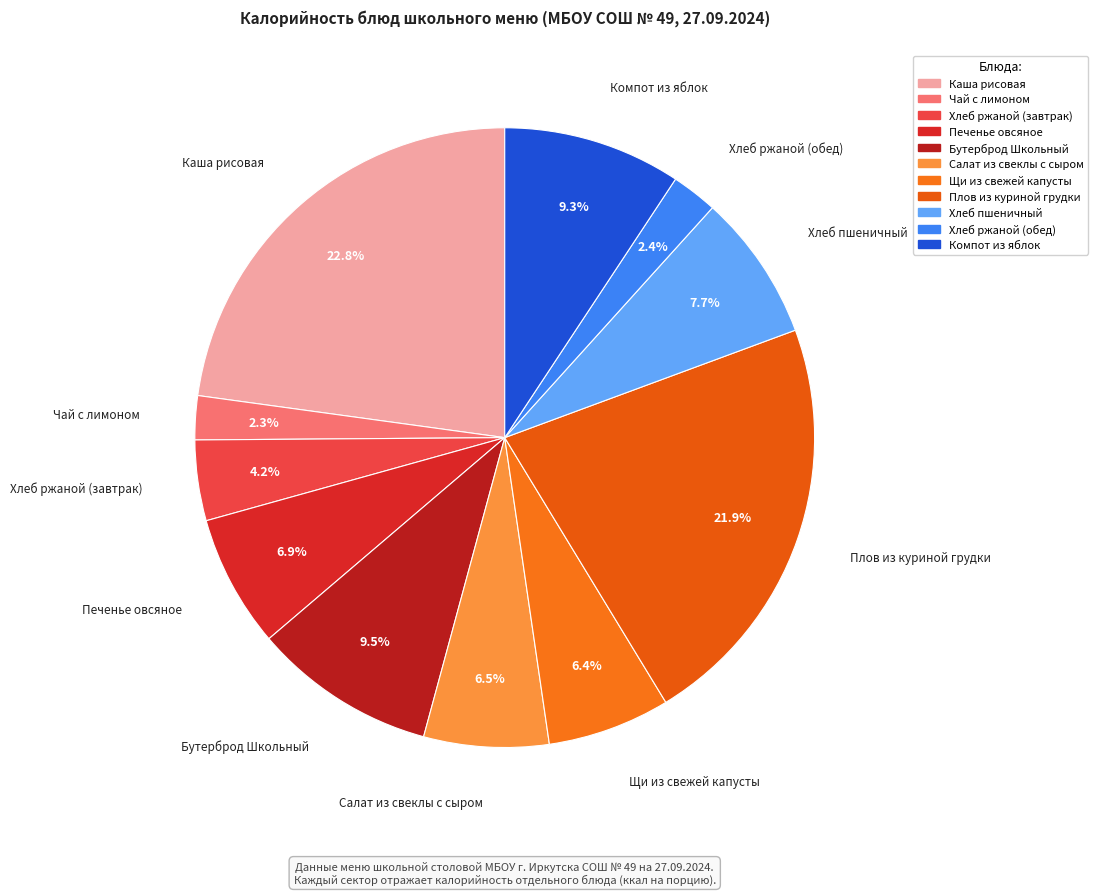

Count the number of slices in the pie.

11